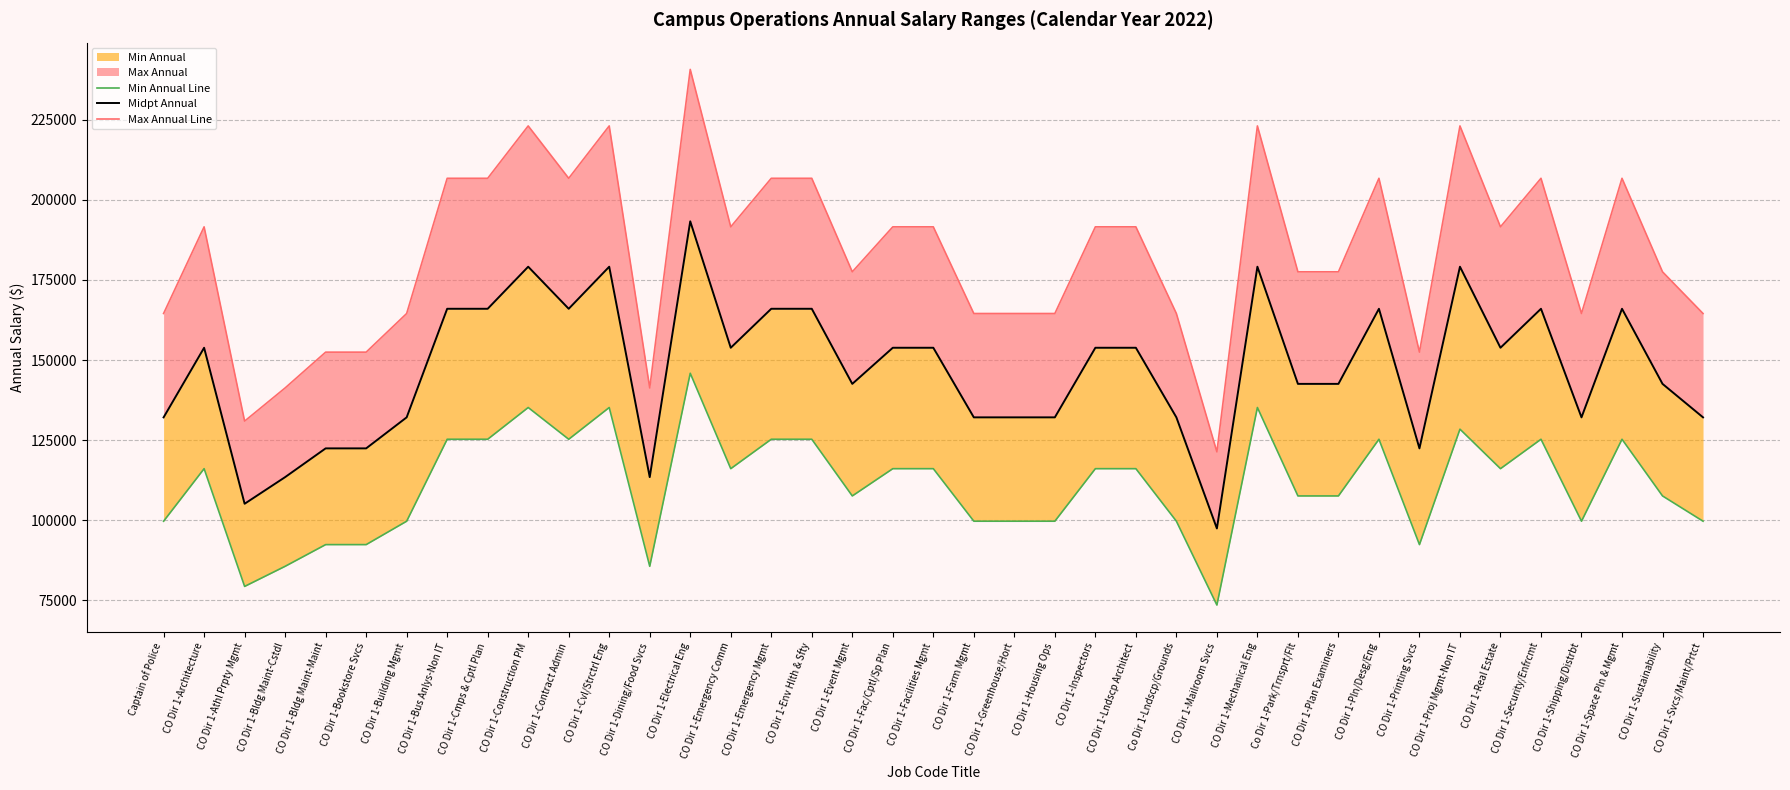

What is the difference between the maximum and minimum values in the Max Annual Line series?

119365.8